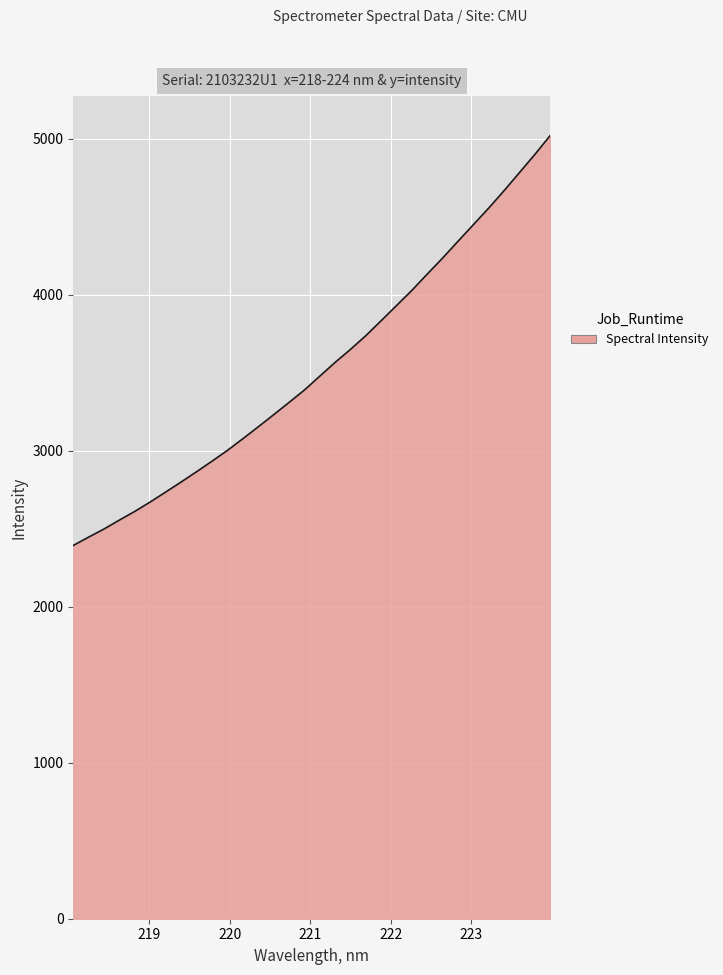

What is the difference between the maximum and minimum values?

2629.4